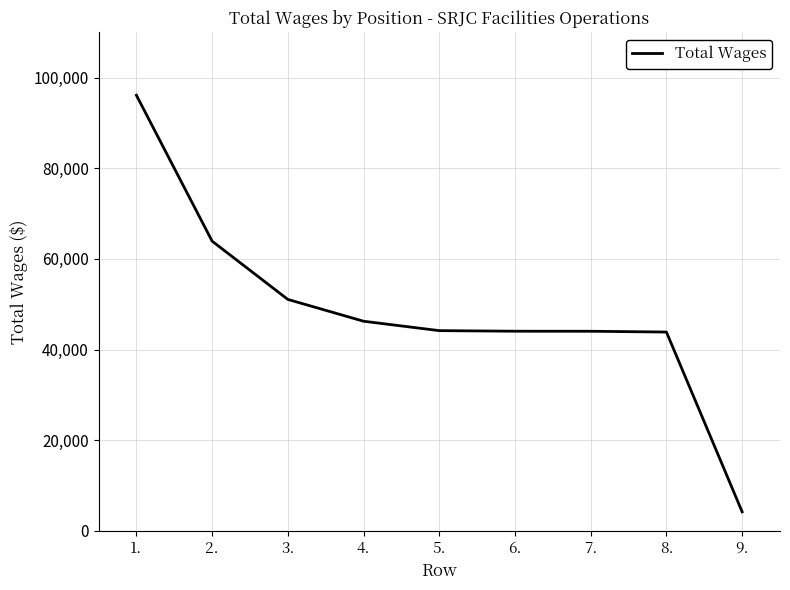

What value does the data have at 6.?

44050